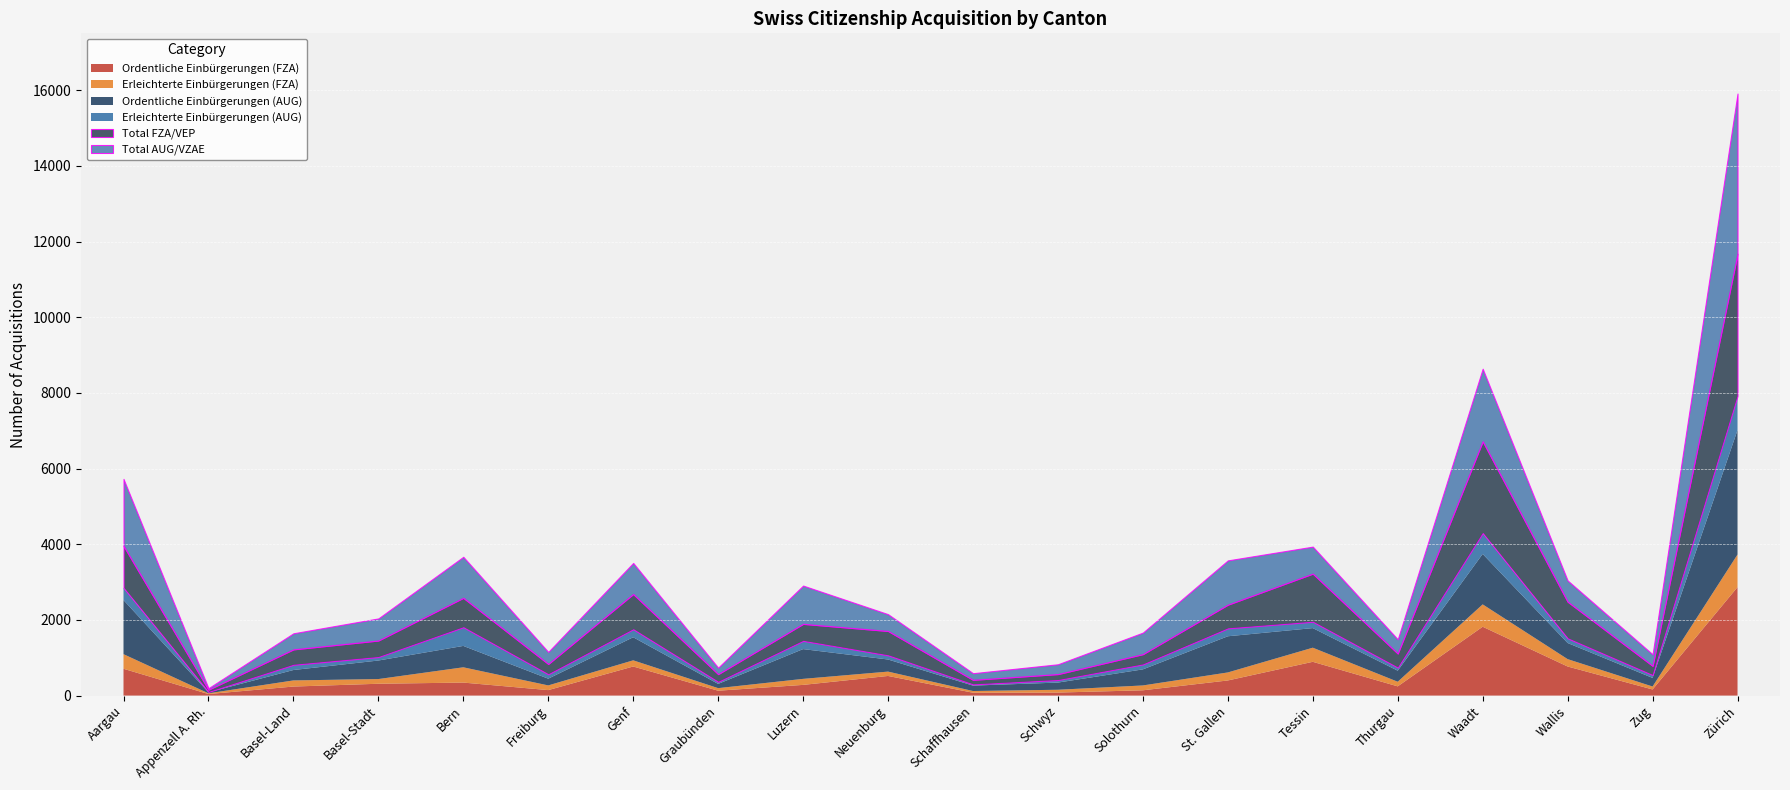

Between Tessin and Schaffhausen, which is larger?

Tessin